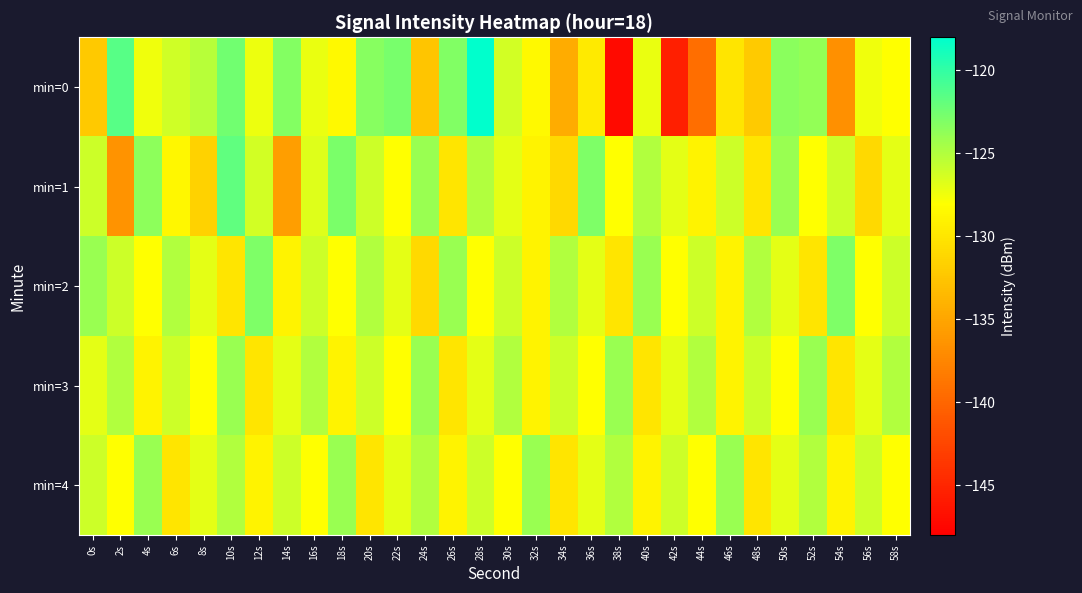

Reading left to right, list all the values displayed in this chart.

min=0: 0s=-132.2	2s=-121.5	4s=-127.4	6s=-126.2	8s=-125.2	10s=-122.5	12s=-127.3	14s=-123.2	16s=-127.2	18s=-128.5	20s=-123.3	22s=-122.7	24s=-132.4	26s=-123.1	28s=-118.0	30s=-126.2	32s=-128.5	34s=-134.5	36s=-129.6	38s=-147.2	40s=-127.2	42s=-145.5	44s=-139.3	46s=-130.1	48s=-132.2	50s=-123.4	52s=-123.9	54s=-136.7	56s=-127.4	58s=-128.0
min=1: 0s=-126.0	2s=-136.5	4s=-123.6	6s=-128.6	8s=-131.6	10s=-121.8	12s=-126.2	14s=-135.5	16s=-126.7	18s=-122.8	20s=-126.0	22s=-128.0	24s=-124.0	26s=-130.0	28s=-125.0	30s=-127.0	32s=-129.0	34s=-131.0	36s=-123.0	38s=-128.0	40s=-125.0	42s=-127.0	44s=-129.0	46s=-126.0	48s=-130.0	50s=-124.0	52s=-128.0	54s=-126.0	56s=-131.0	58s=-127.0
min=2: 0s=-124.0	2s=-126.0	4s=-128.0	6s=-125.0	8s=-127.0	10s=-130.0	12s=-123.0	14s=-129.0	16s=-126.0	18s=-128.0	20s=-125.0	22s=-127.0	24s=-131.0	26s=-124.0	28s=-128.0	30s=-126.0	32s=-129.0	34s=-125.0	36s=-127.0	38s=-130.0	40s=-124.0	42s=-128.0	44s=-126.0	46s=-129.0	48s=-125.0	50s=-127.0	52s=-130.0	54s=-123.0	56s=-128.0	58s=-126.0
min=3: 0s=-127.0	2s=-125.0	4s=-129.0	6s=-126.0	8s=-128.0	10s=-124.0	12s=-130.0	14s=-127.0	16s=-125.0	18s=-129.0	20s=-126.0	22s=-128.0	24s=-124.0	26s=-130.0	28s=-127.0	30s=-125.0	32s=-129.0	34s=-126.0	36s=-128.0	38s=-124.0	40s=-130.0	42s=-127.0	44s=-125.0	46s=-129.0	48s=-126.0	50s=-128.0	52s=-124.0	54s=-130.0	56s=-127.0	58s=-125.0
min=4: 0s=-126.0	2s=-128.0	4s=-124.0	6s=-130.0	8s=-127.0	10s=-125.0	12s=-129.0	14s=-126.0	16s=-128.0	18s=-124.0	20s=-130.0	22s=-127.0	24s=-125.0	26s=-129.0	28s=-126.0	30s=-128.0	32s=-124.0	34s=-130.0	36s=-127.0	38s=-125.0	40s=-129.0	42s=-126.0	44s=-128.0	46s=-124.0	48s=-130.0	50s=-127.0	52s=-125.0	54s=-129.0	56s=-126.0	58s=-128.0